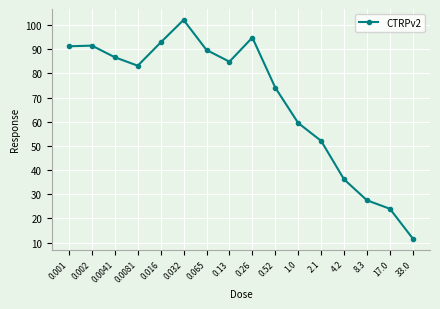

True or false: the data shows 146.9 at 0.0041.

False